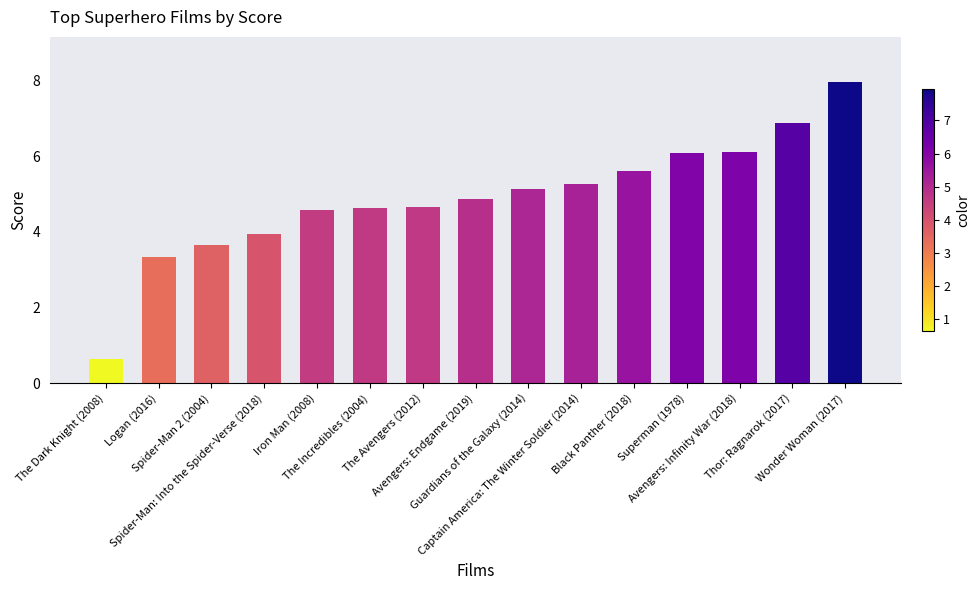

Where does the data first go above 4?

Iron Man (2008)